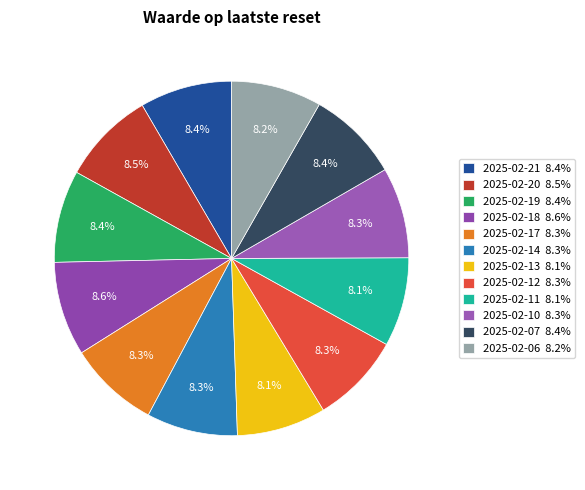

Is there any slice that represents more than half of the pie?

No